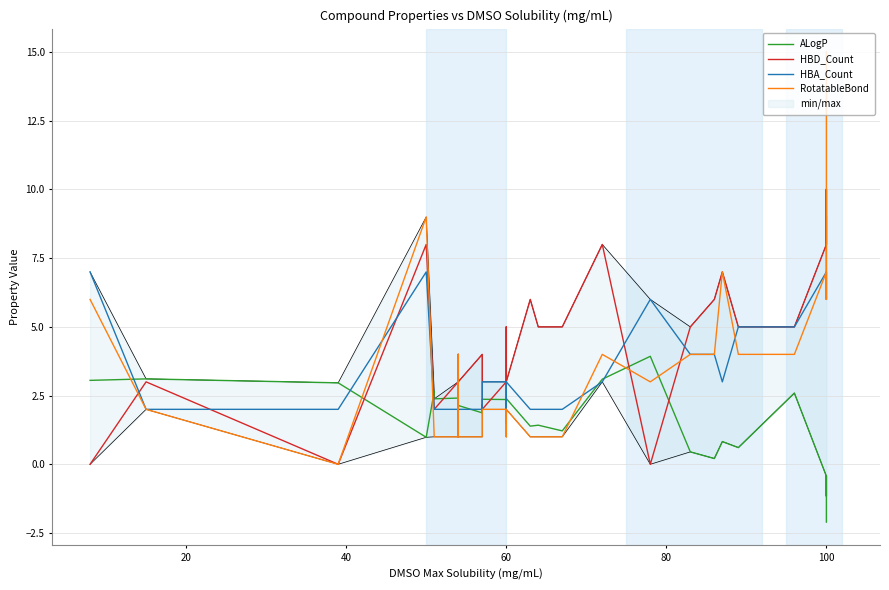

How many intersections are there between HBA_Count and HBD_Count?

8